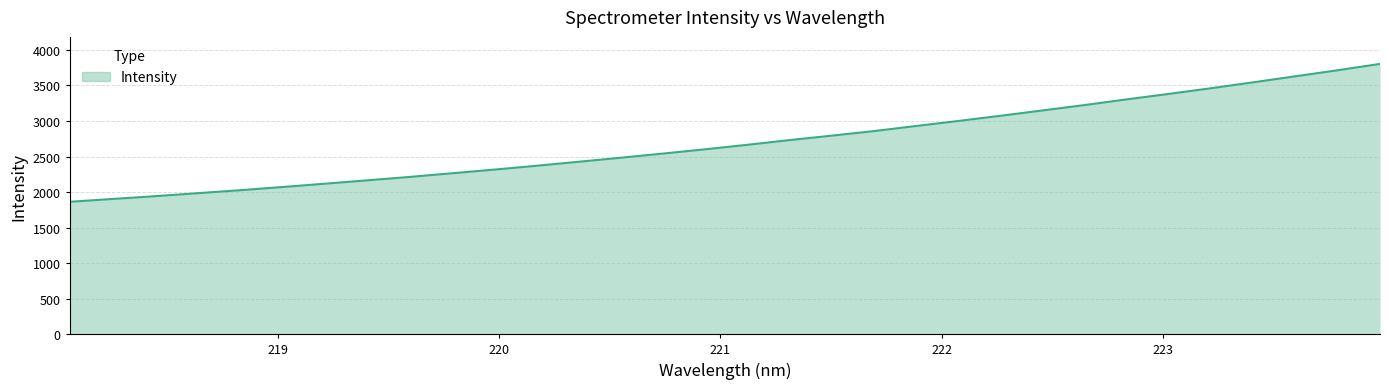

What is the difference between the maximum and minimum values?

1940.4